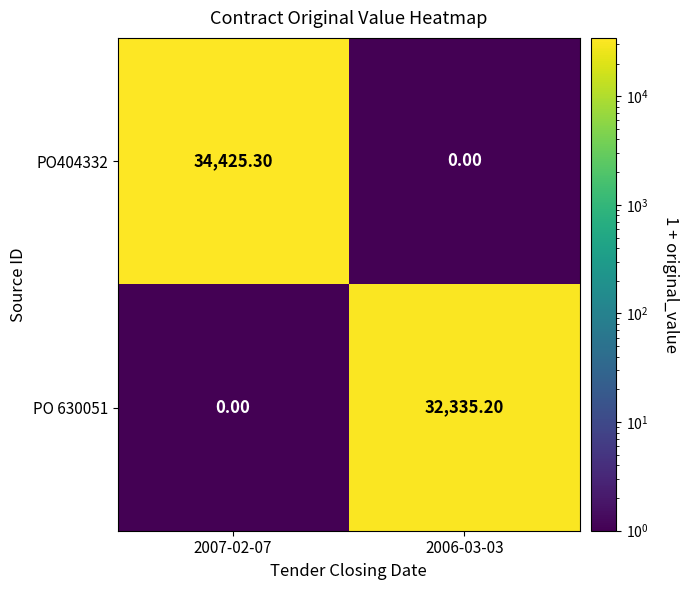

What is the total value across all series at 2007-02-07?

34425.3